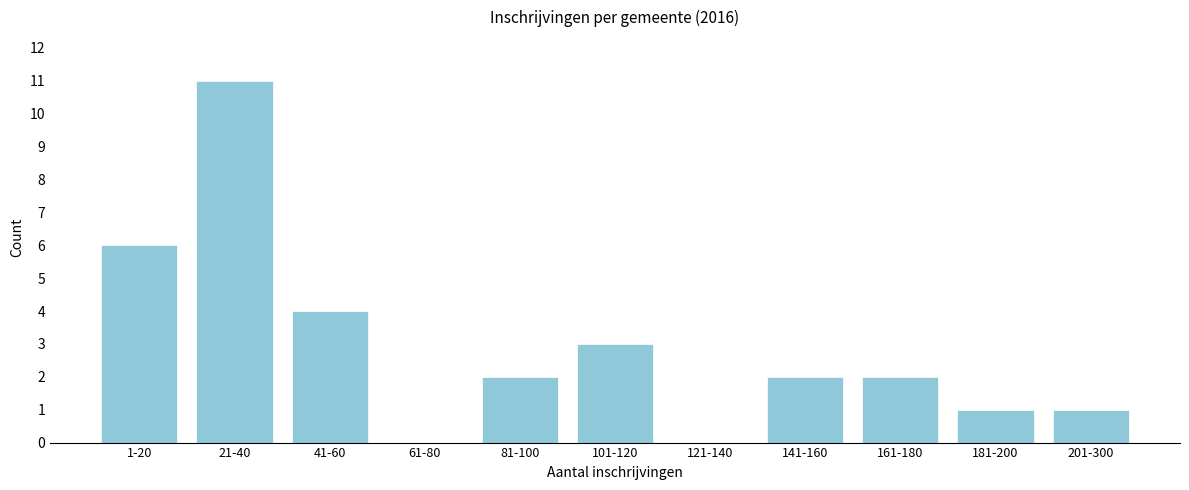

Reading left to right, what are all the values shown in this chart?

1-20=6	21-40=11	41-60=4	61-80=0	81-100=2	101-120=3	121-140=0	141-160=2	161-180=2	181-200=1	201-300=1